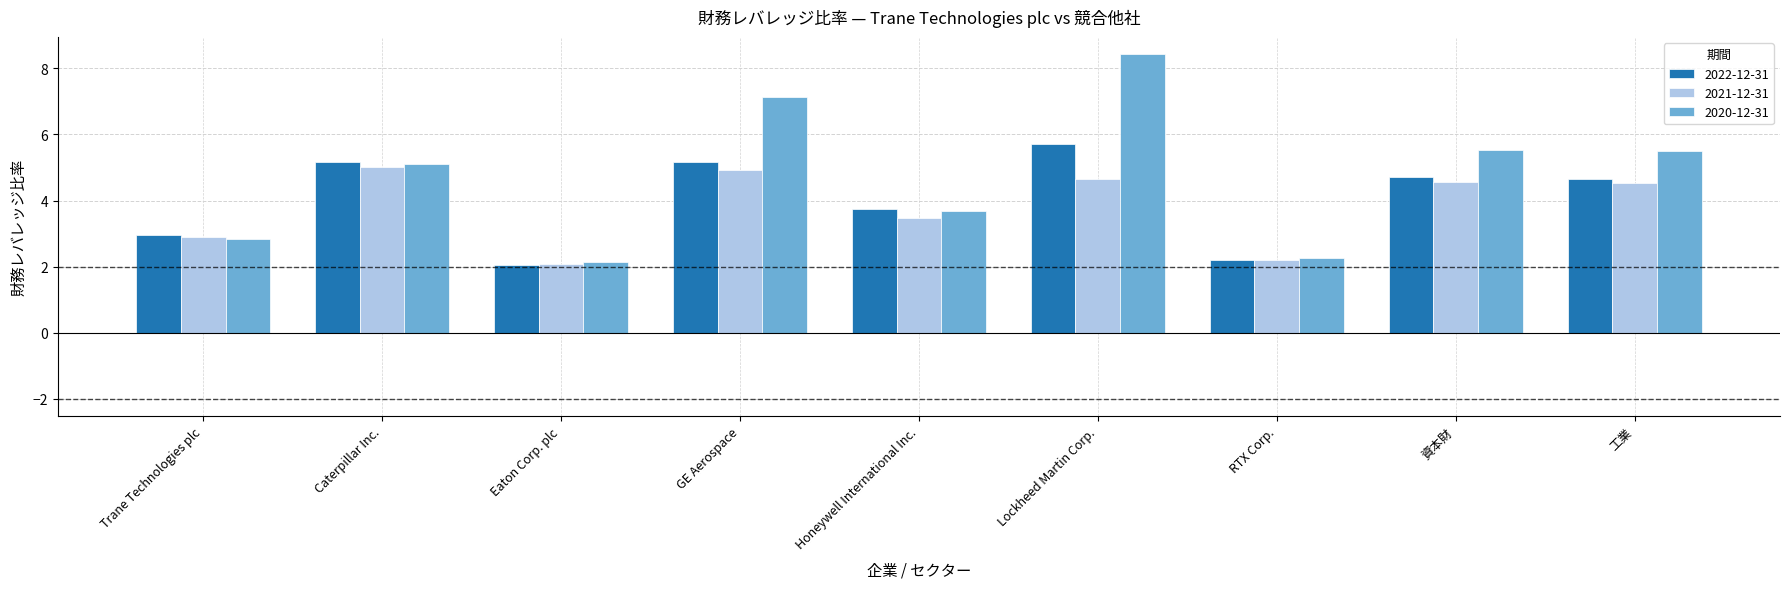

What is the minimum value for 2021-12-31?

2.1